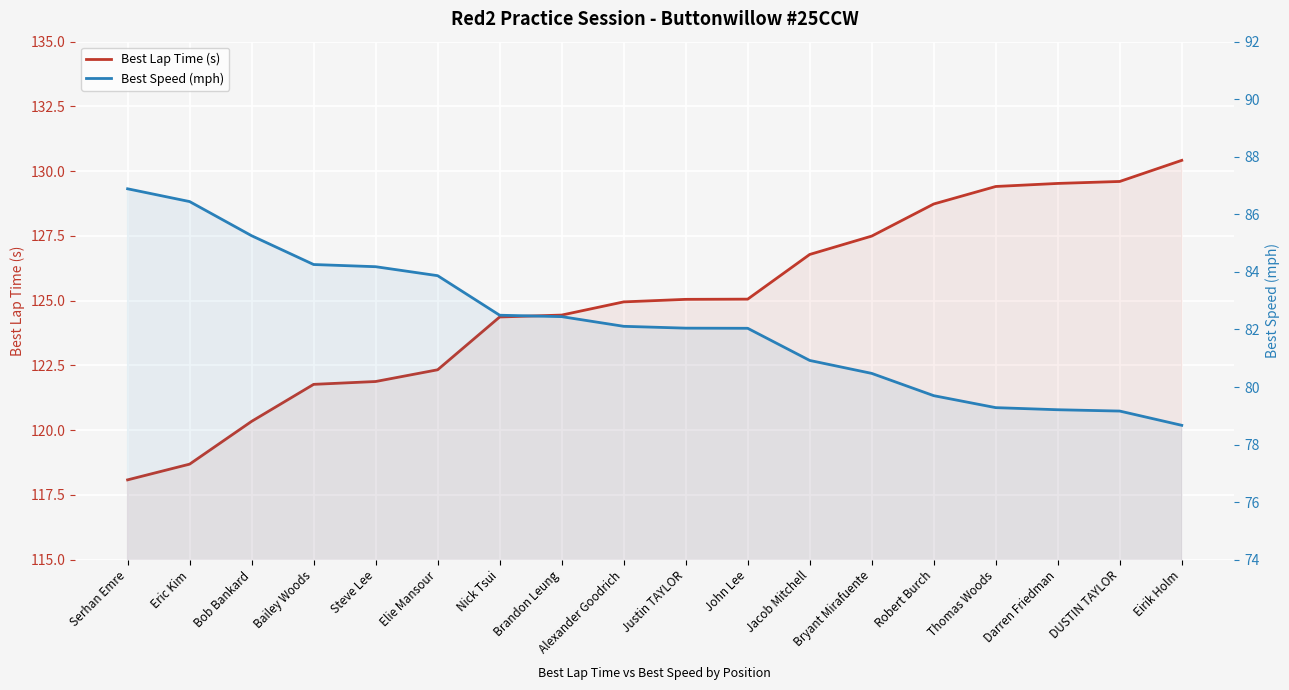

True or false: Best Speed (mph) and Best Lap Time (s) cross at least once.

False